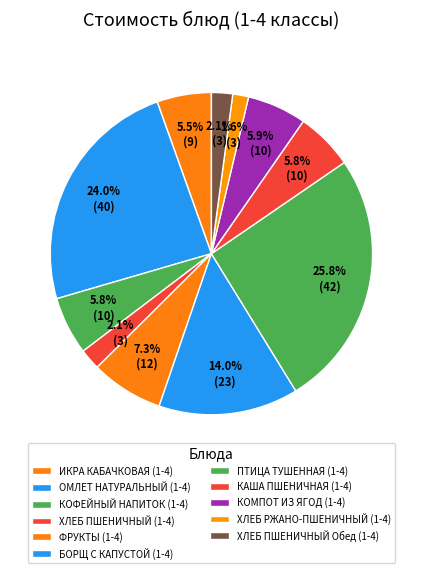

Which category has the smallest portion of the pie?

ХЛЕБ РЖАНО-ПШЕНИЧНЫЙ (1-4)